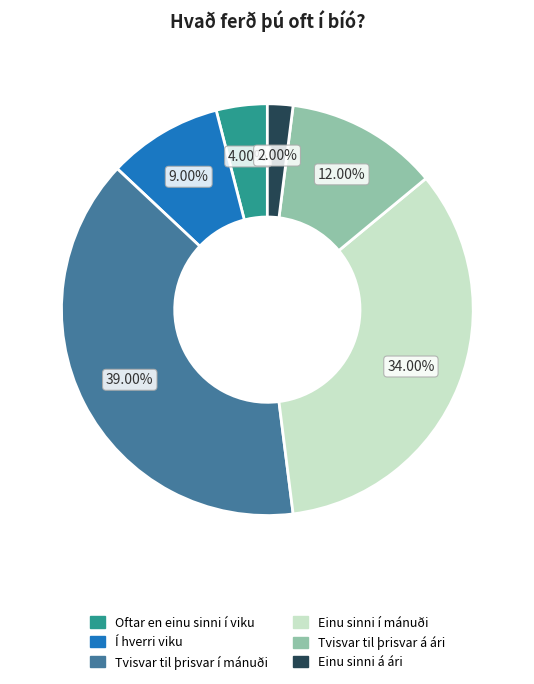

To the nearest percent, what is the difference between the largest and smallest slice percentages?

37%